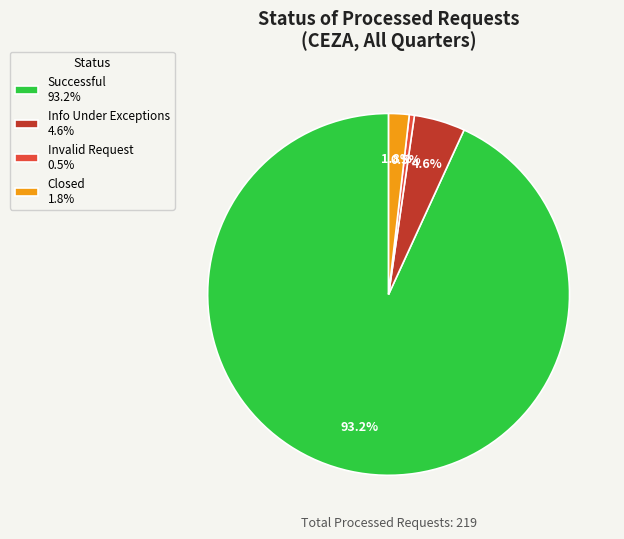

Which category accounts for the majority?

Successful 93.2%